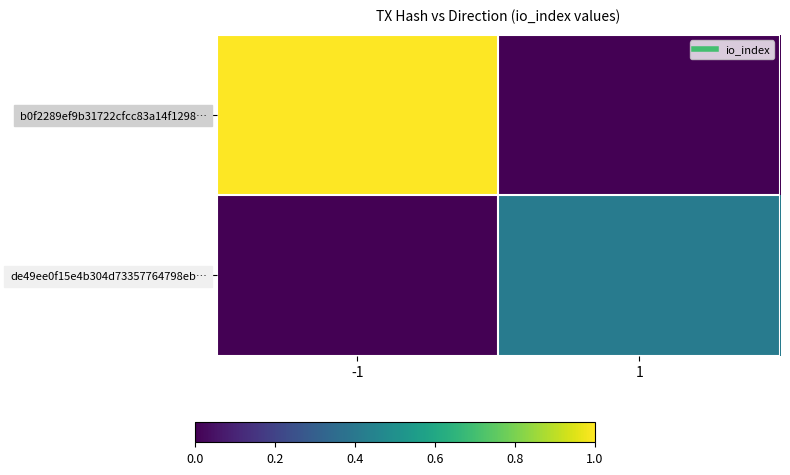

Reading right to left, what are all the values shown in this chart?

b0f2289ef9b31722cfcc83a14f1298…: 1=0	-1=70
de49ee0f15e4b304d73357764798eb…: 1=29	-1=0